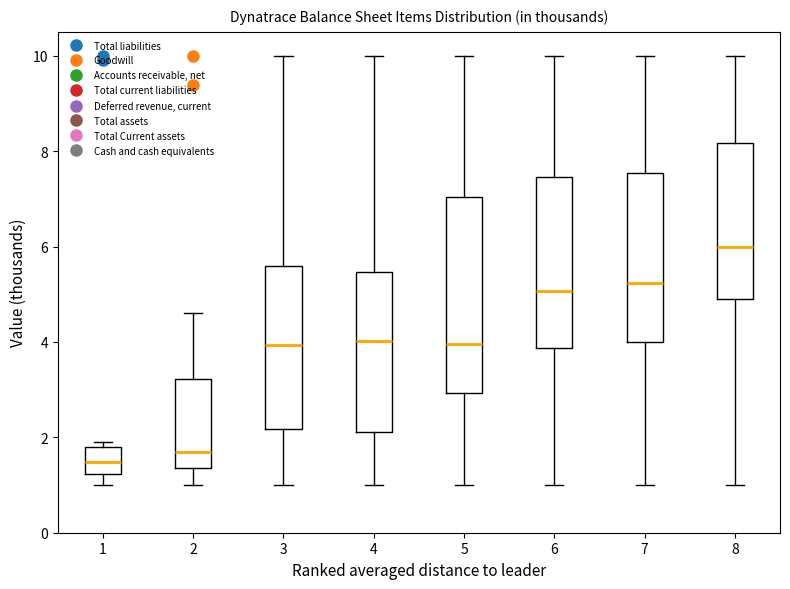

Where does the median line of the box at x = 1 sit on the y-axis? The values are not printed on the chart, so give them approximately, as read against the axis.

1.4